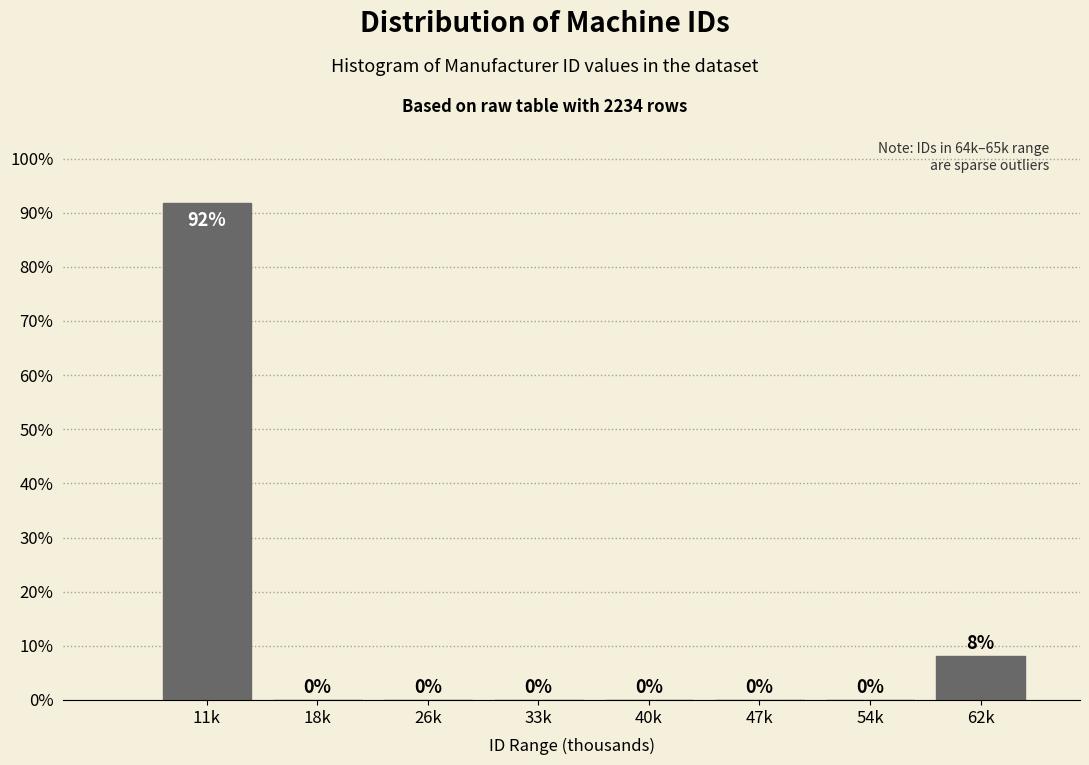

What is the greatest value displayed?

91.9